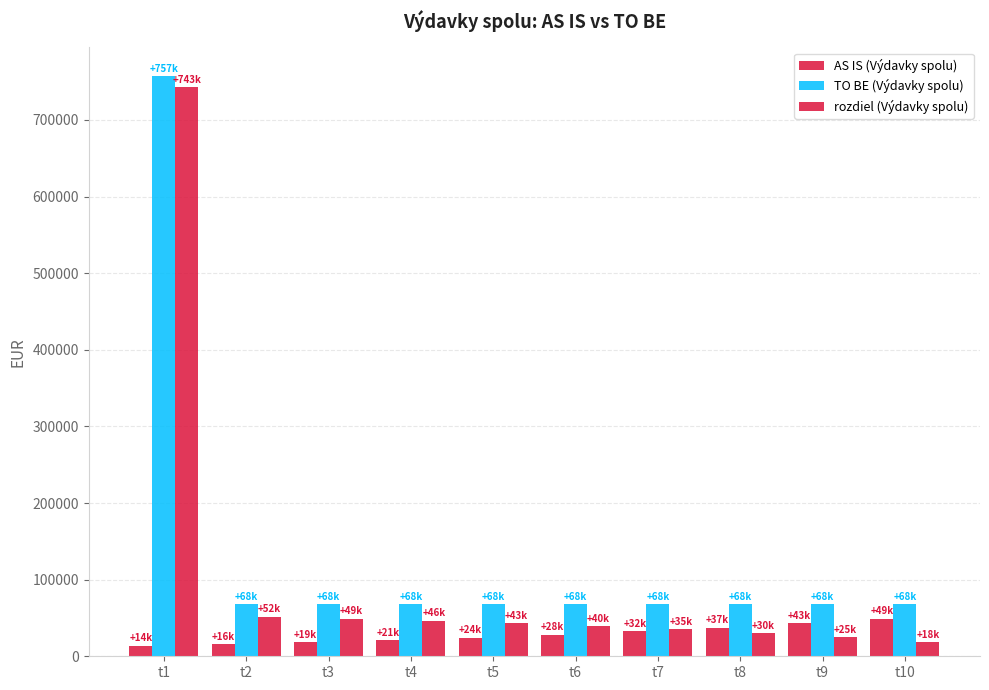

Count the number of categories in the chart.

10